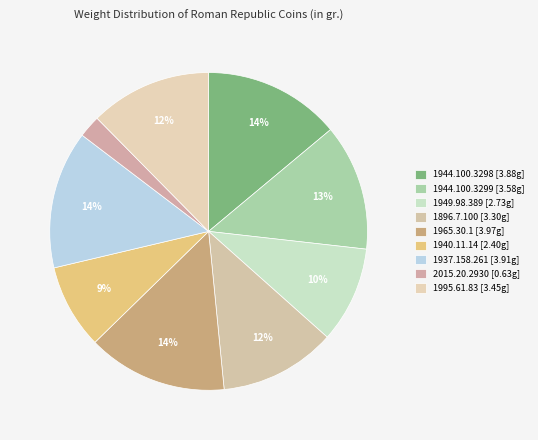

Count the number of slices in the pie.

9